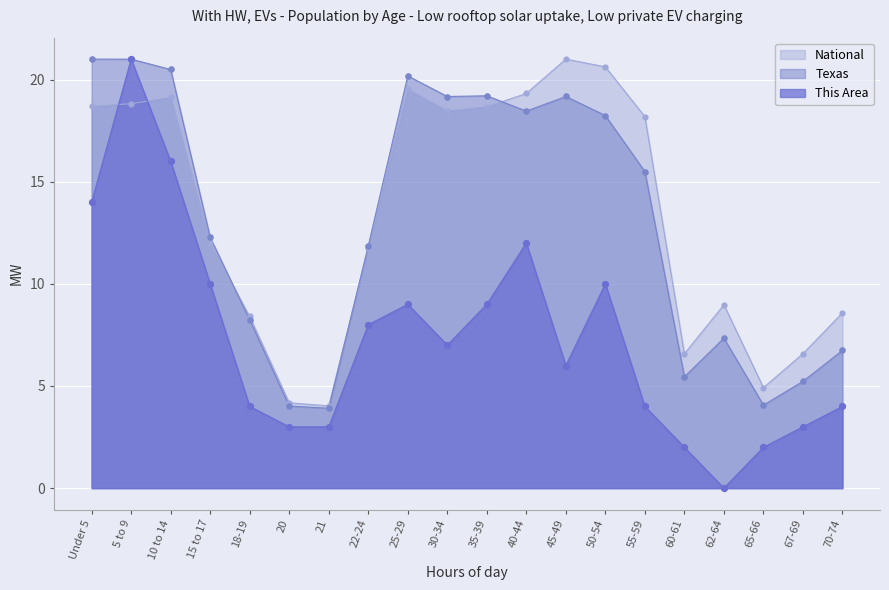

What are all the series names shown in the legend?

National, Texas, This Area